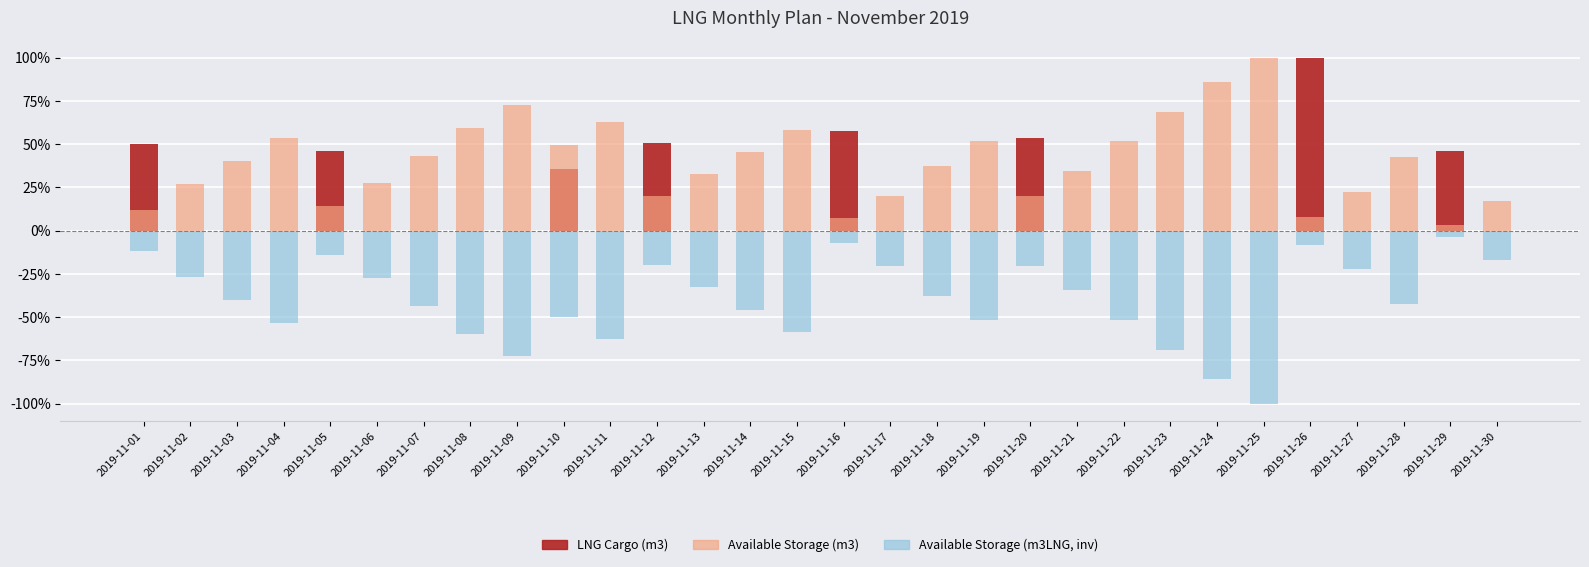

True or false: Available Storage (normalized, inv) has a value of -98.6 at 2019-11-11.

False